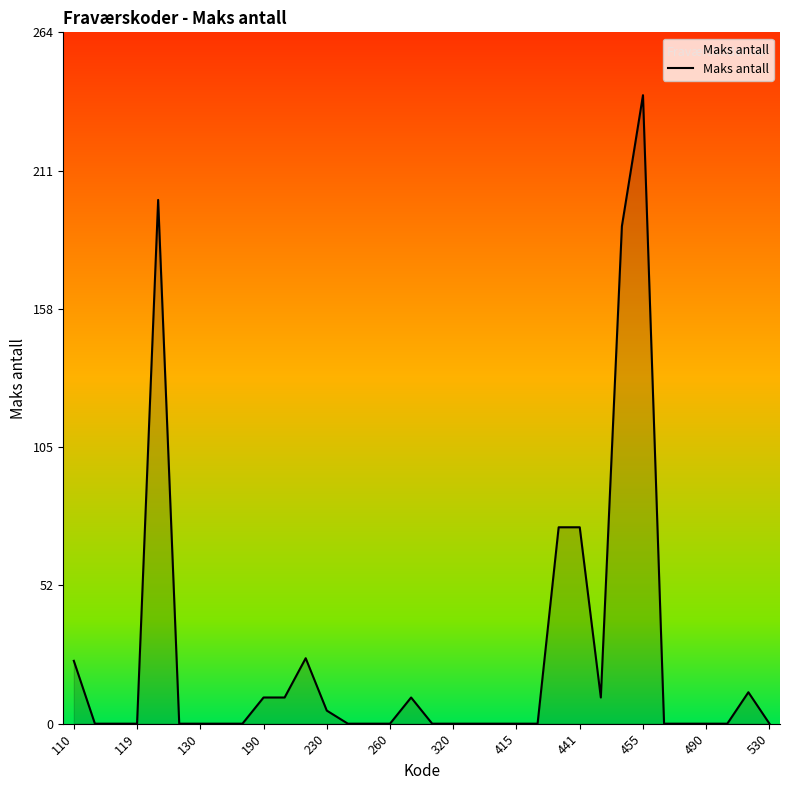

What is the maximum value shown in the chart?

240